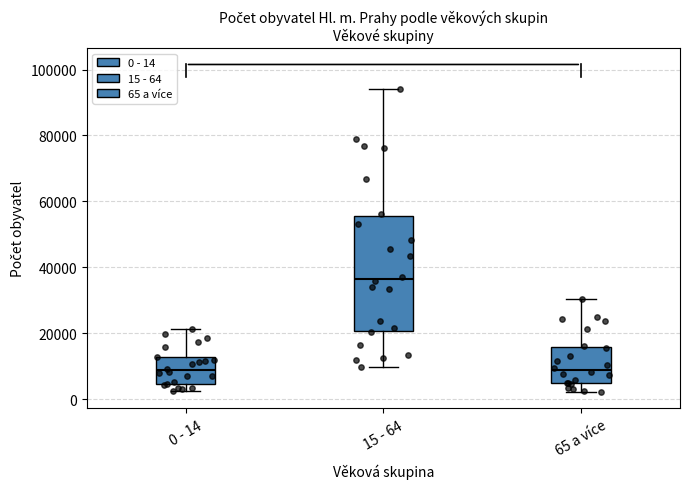

Where does the lower whisker of the box for 65 a více end on the y-axis? The values are not printed on the chart, so give them approximately, as read against the axis.

2000